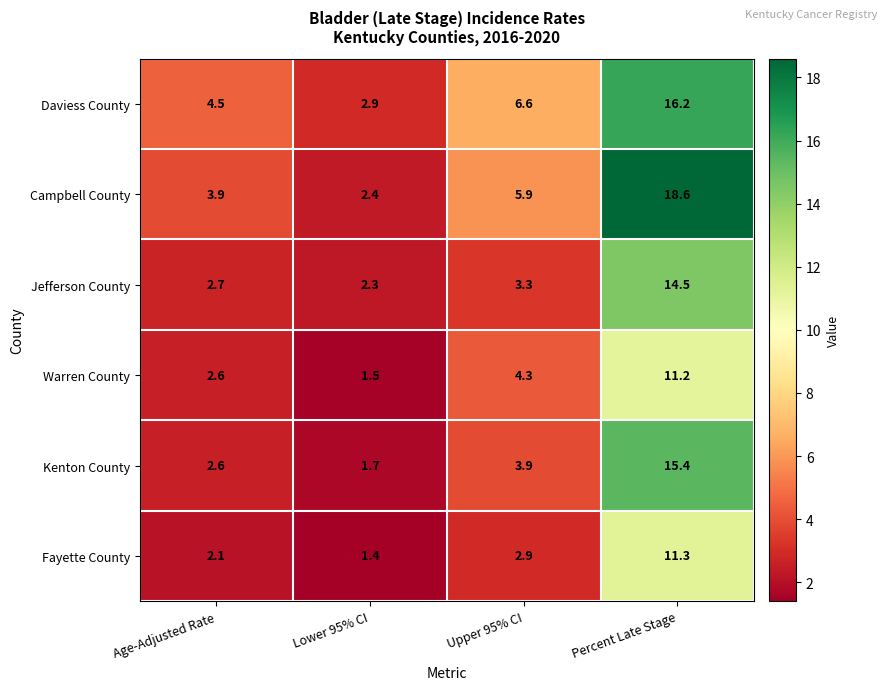

The Kenton County series shows 15.4 at Percent Late Stage. True or false?

True